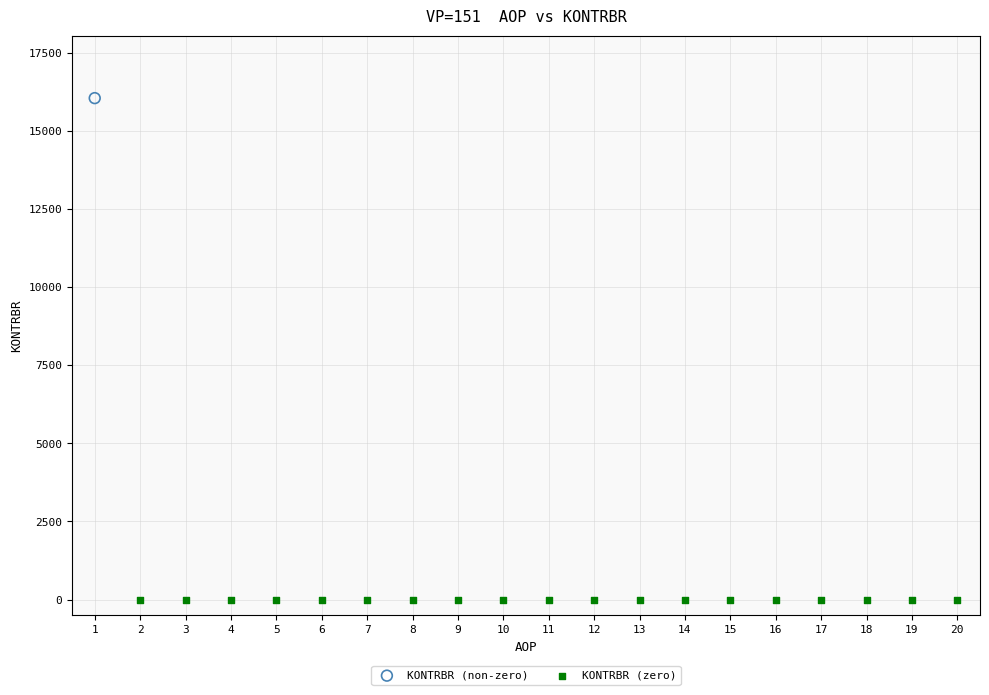

What are all the series names shown in the legend?

KONTRBR (non-zero), KONTRBR (zero)